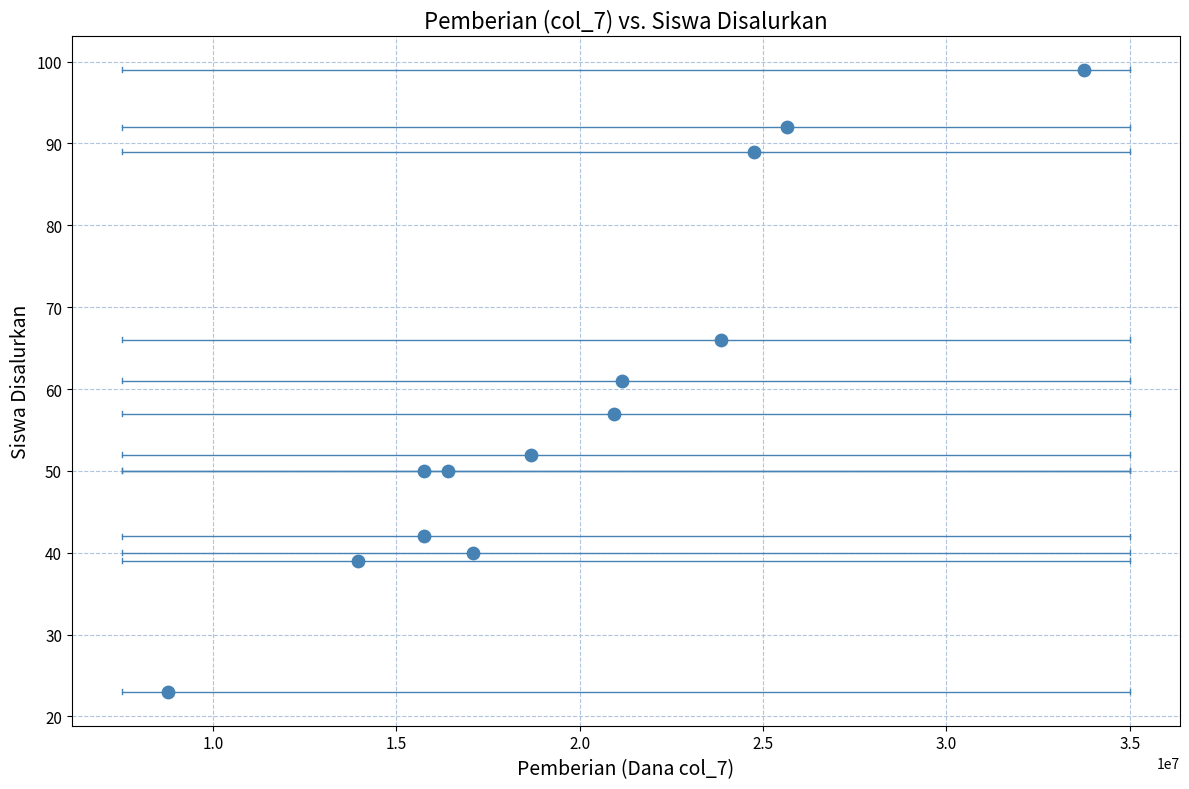

What is the range of Y values (max minus min)?

76